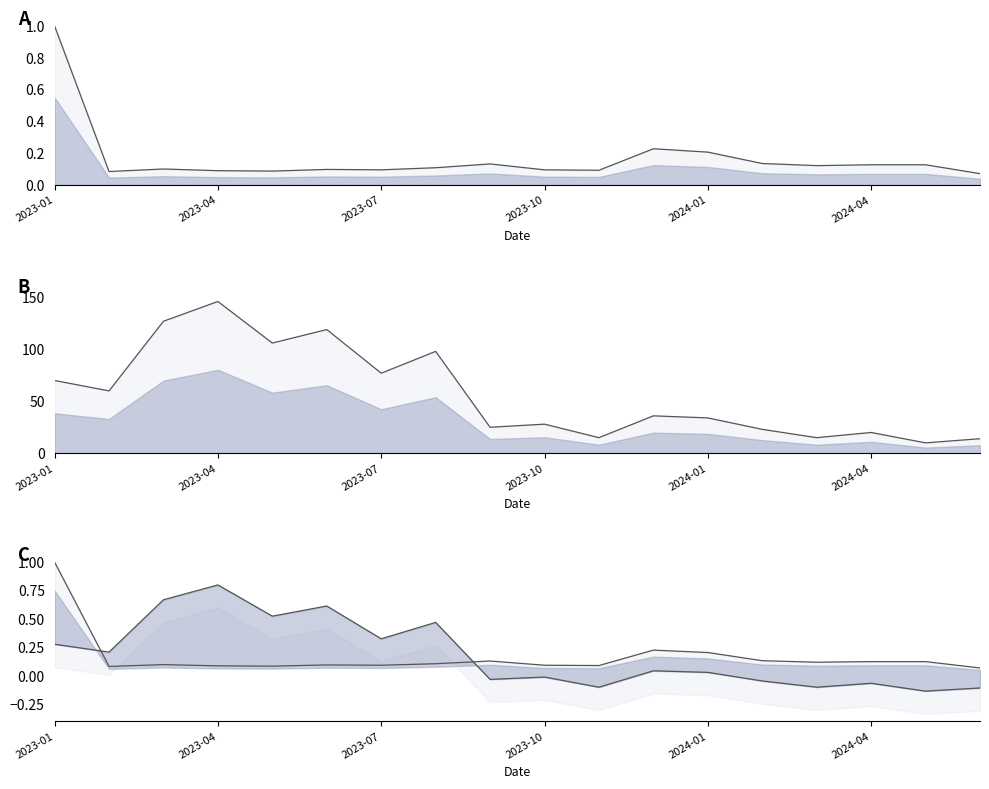

What is the minimum value shown in the chart?

-0.1